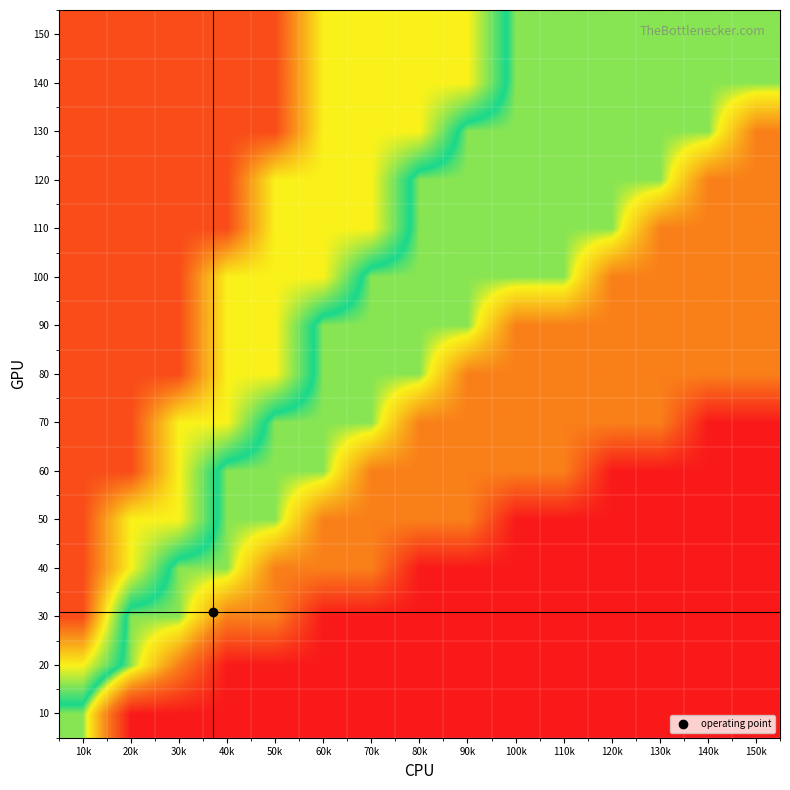

Count the number of categories in the chart.

15